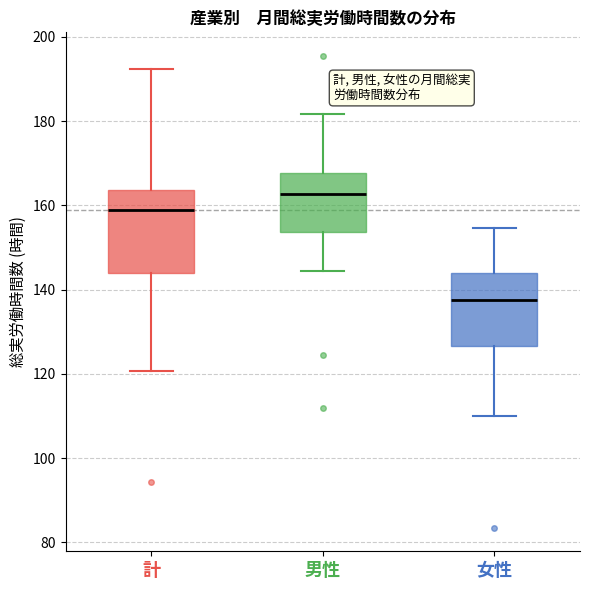

Reading left to right, read every box against the y-axis: the position of its median line, the range the box covers, and the ends of its whiskers. The values are not printed on the chart, so give them approximately, as read against the axis.

計: median 158, box 144 to 164, whiskers 120 to 192
男性: median 162, box 154 to 168, whiskers 144 to 182
女性: median 138, box 126 to 144, whiskers 110 to 154